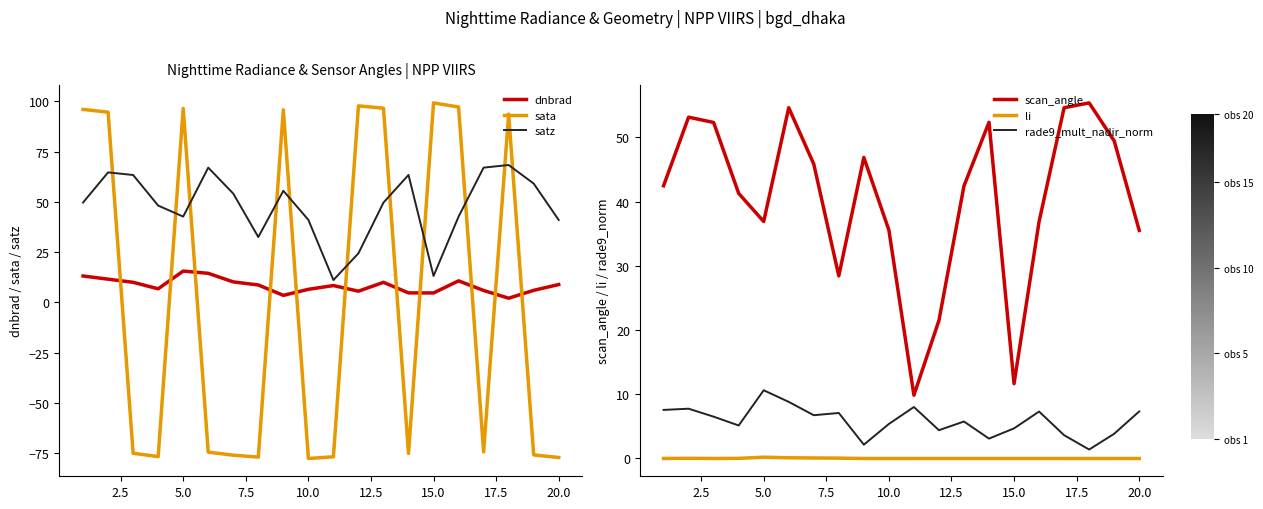

The value of satz at 10.0 is 69.7. True or false?

False